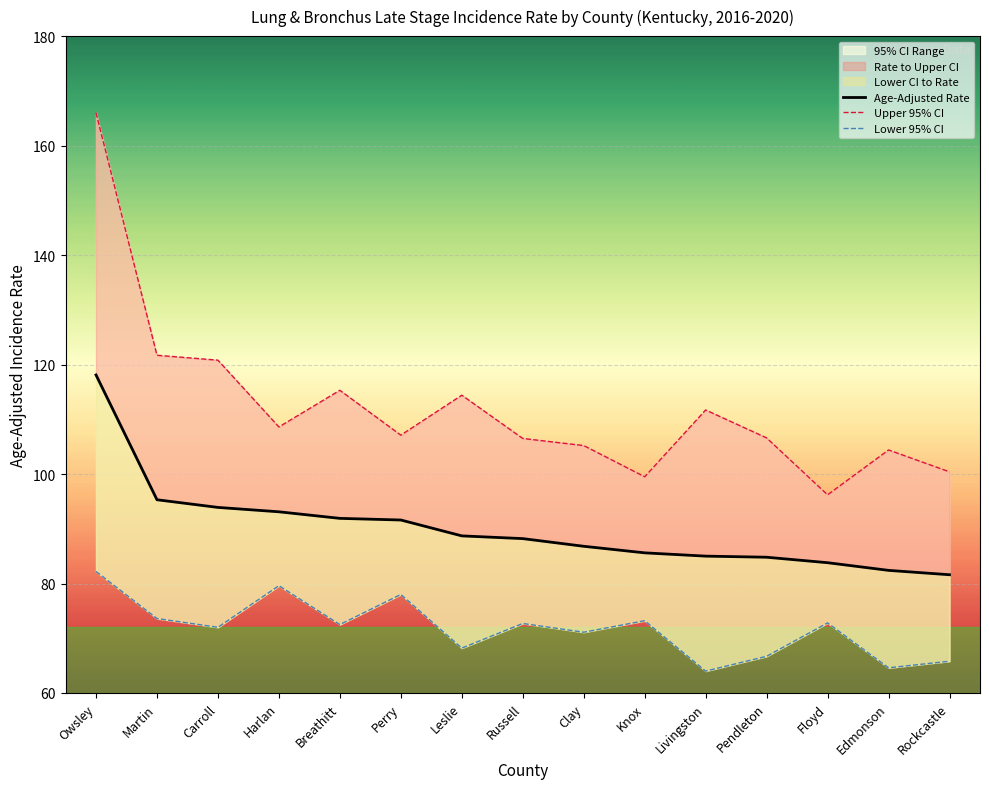

What is the sum of the Upper 95% CI values at Harlan and Leslie?

223.0